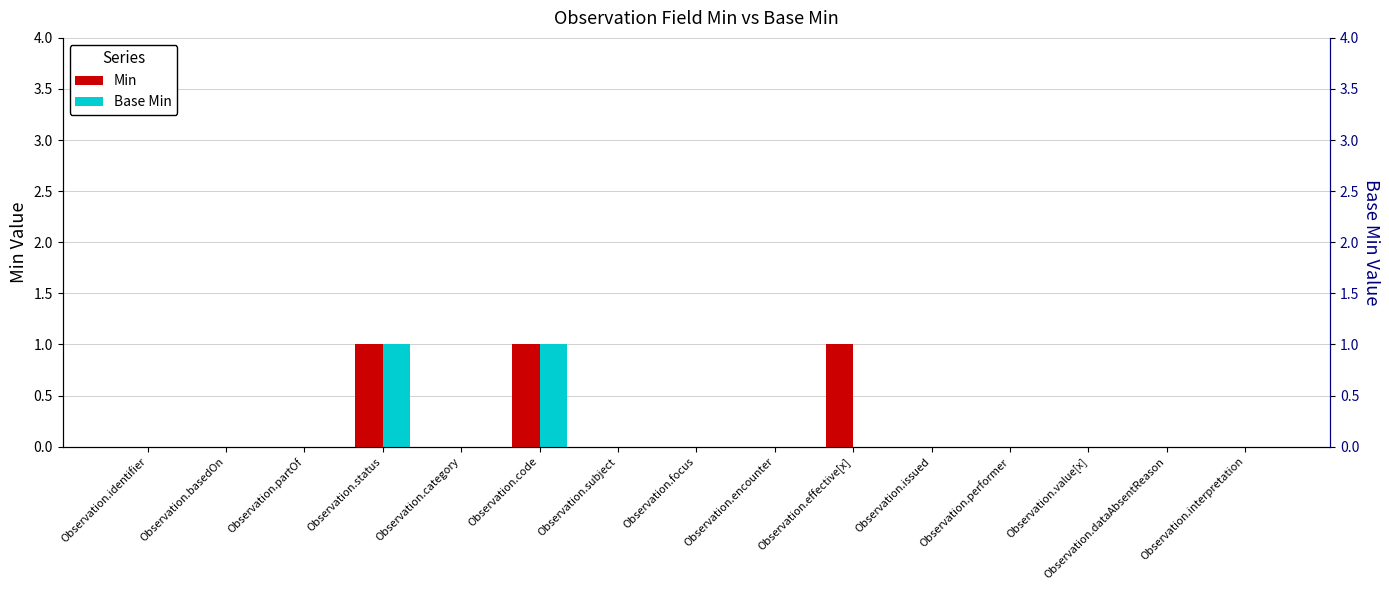

Rank the series at Observation.code from lowest to highest value.

Min, Base Min